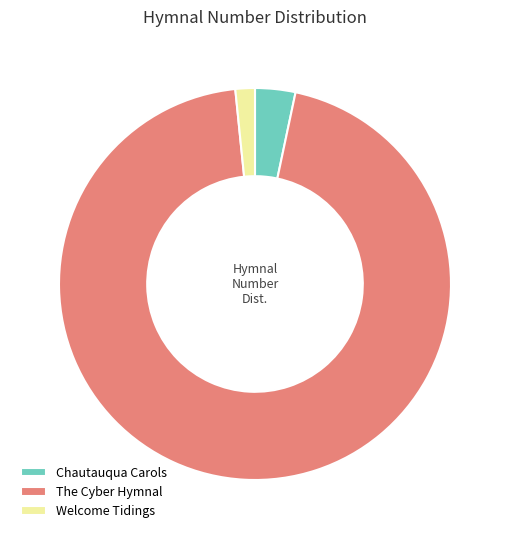

True or false: The Cyber Hymnal accounts for 95% of the total.

True